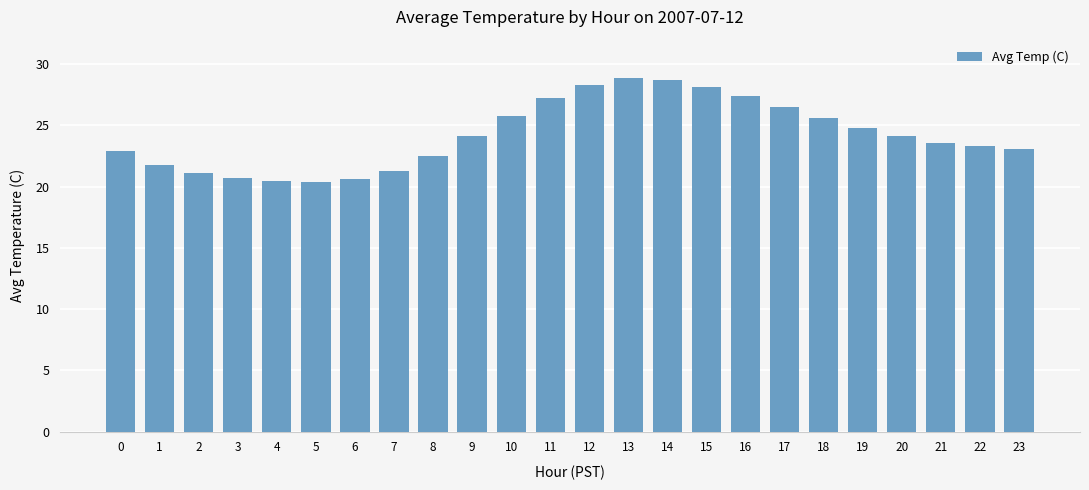

What is the ratio of the value at 19 to the value at 15?

0.9